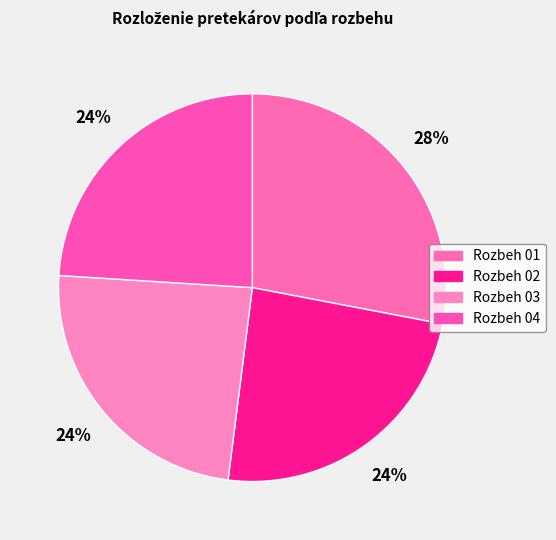

How many slices are in this pie chart?

4